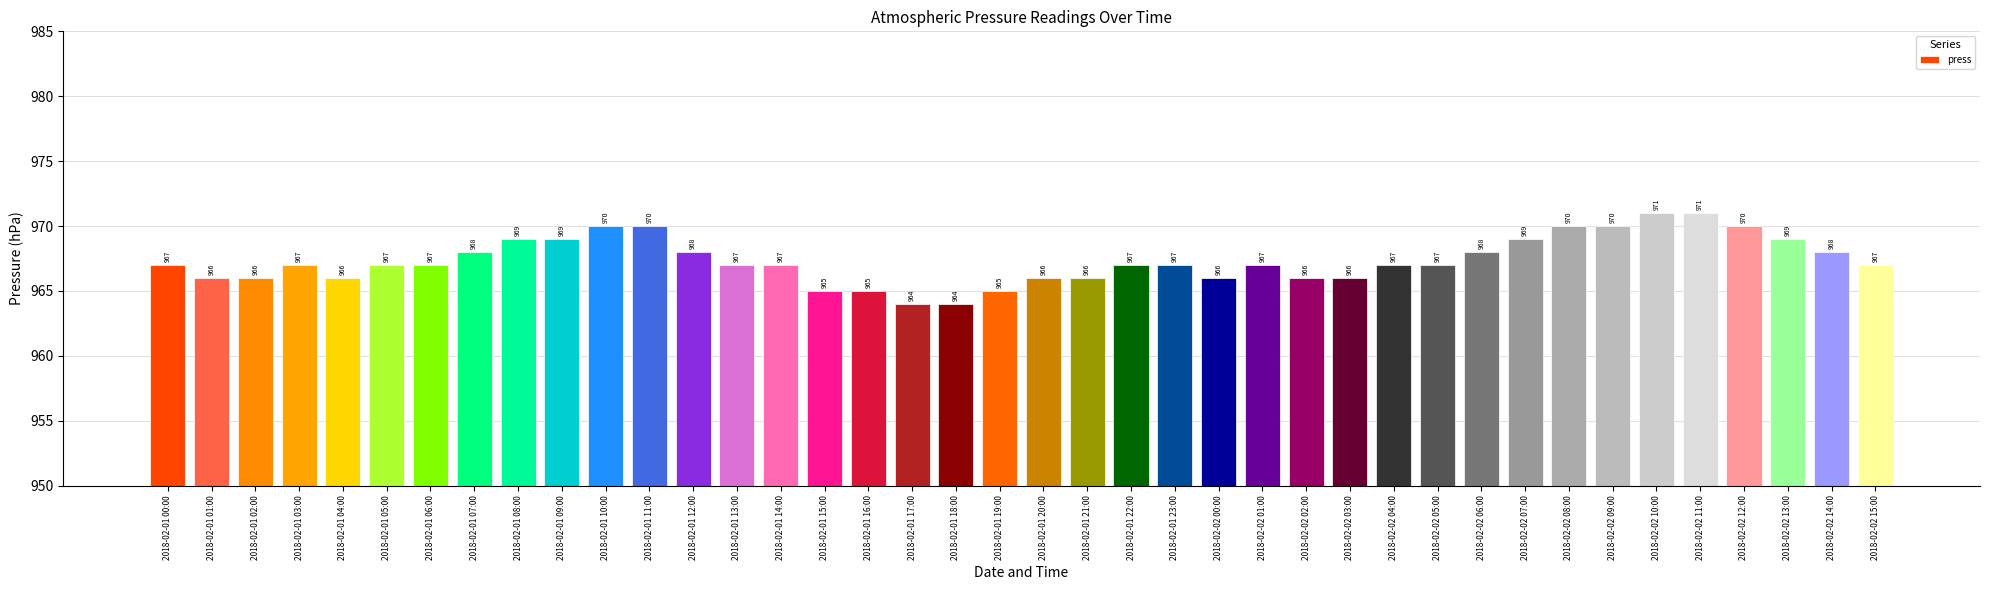

What is the smallest value displayed?

964